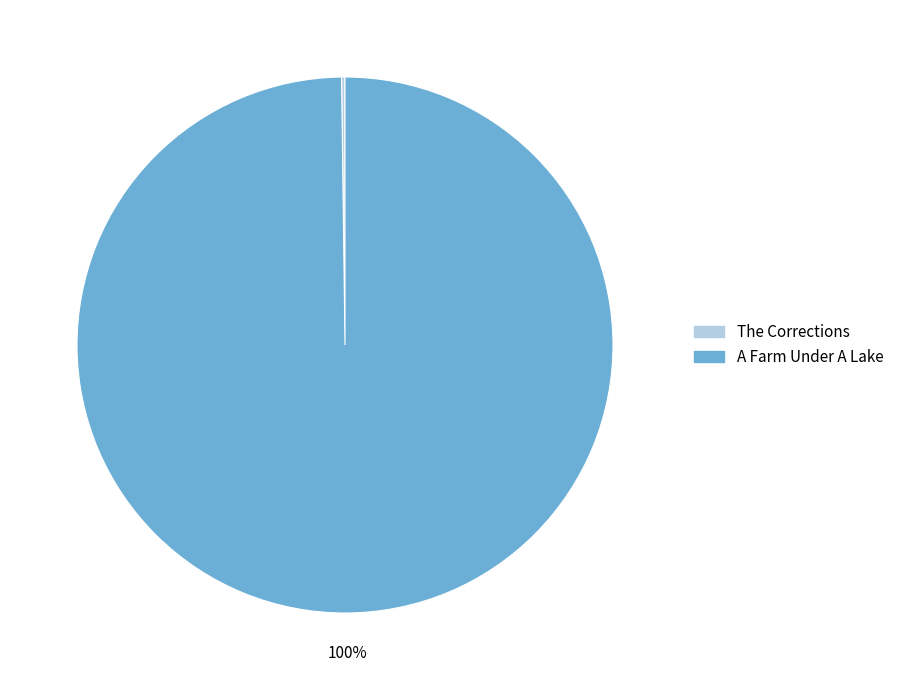

True or false: A Farm Under A Lake accounts for 100% of the total.

True